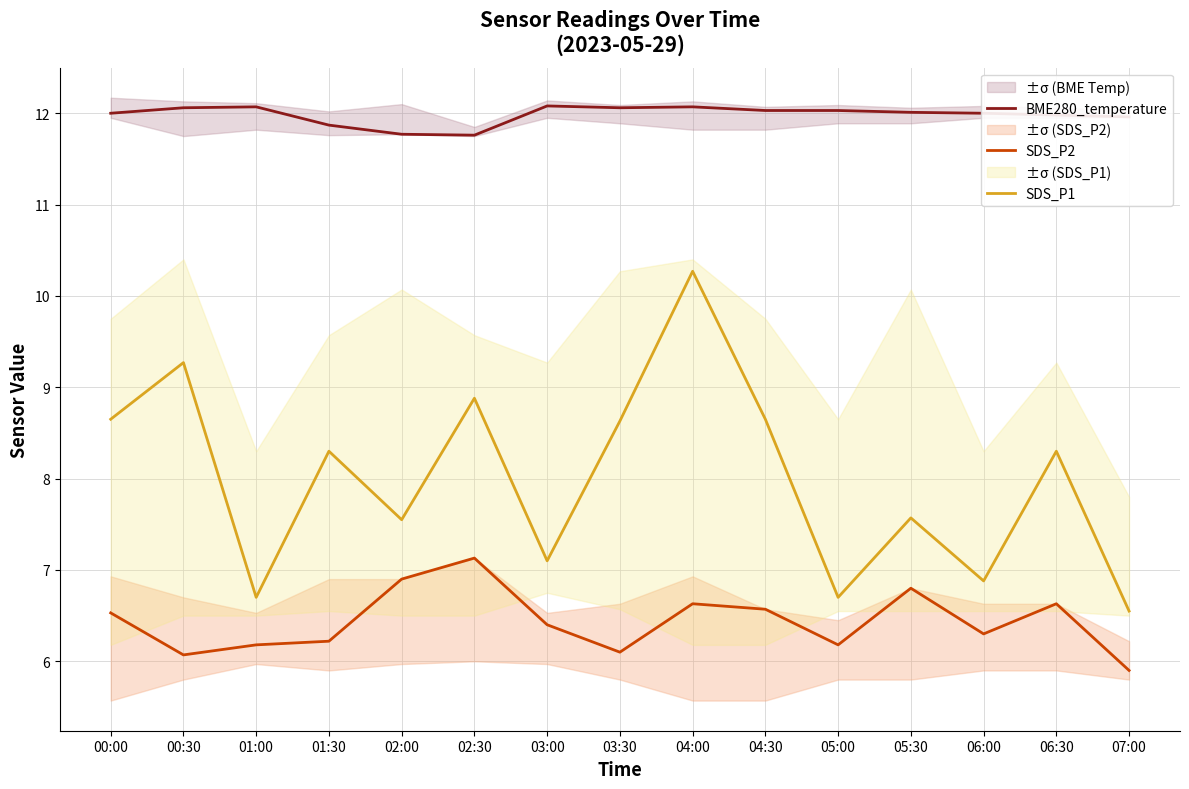

True or false: BME280_temperature and SDS_P1 intersect in this chart.

False